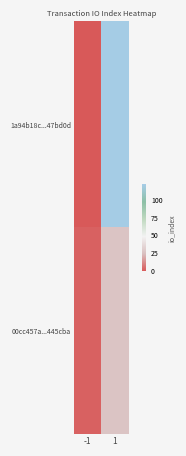

List the series in order of their overall mean, lowest first.

00cc457a...445cba, 1a94b18c...47bd0d